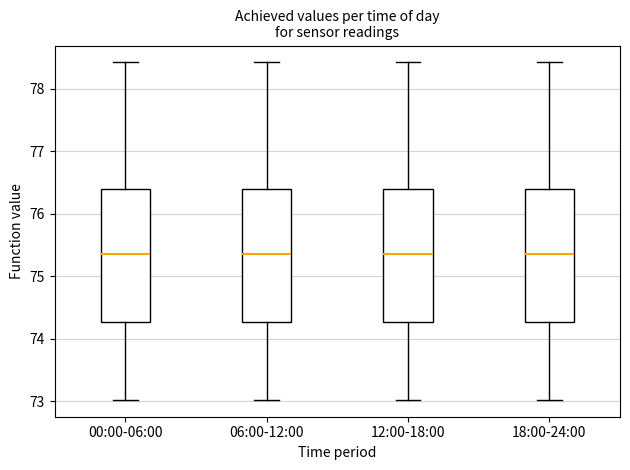

Reading left to right, read every box against the y-axis: the position of its median line, the range the box covers, and the ends of its whiskers. The values are not printed on the chart, so give them approximately, as read against the axis.

00:00-06:00: median 75.4, box 74.3 to 76.4, whiskers 73.0 to 78.4
06:00-12:00: median 75.4, box 74.3 to 76.4, whiskers 73.0 to 78.4
12:00-18:00: median 75.4, box 74.3 to 76.4, whiskers 73.0 to 78.4
18:00-24:00: median 75.4, box 74.3 to 76.4, whiskers 73.0 to 78.4